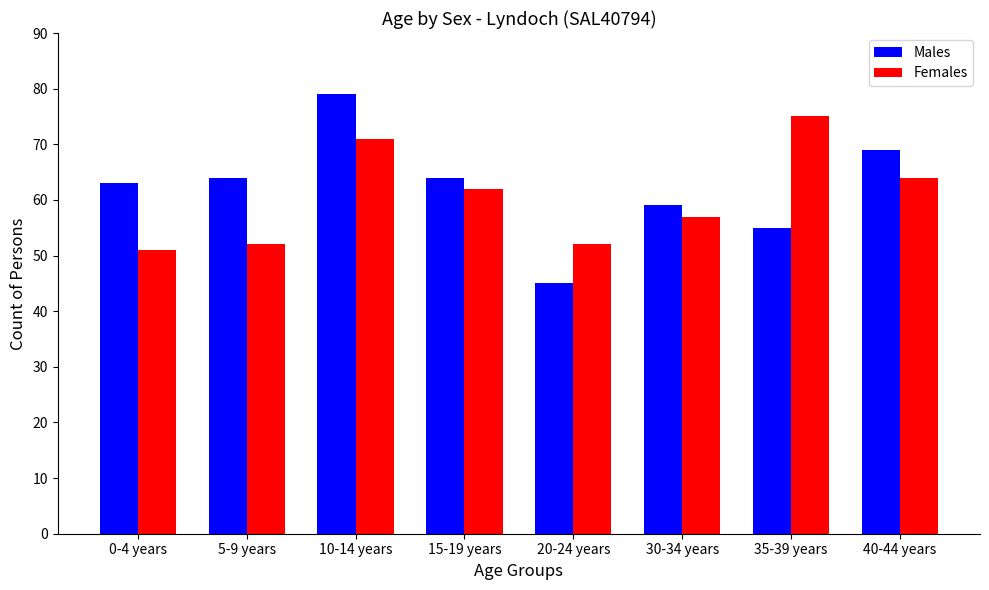

What is the total value across all series at 5-9 years?

116